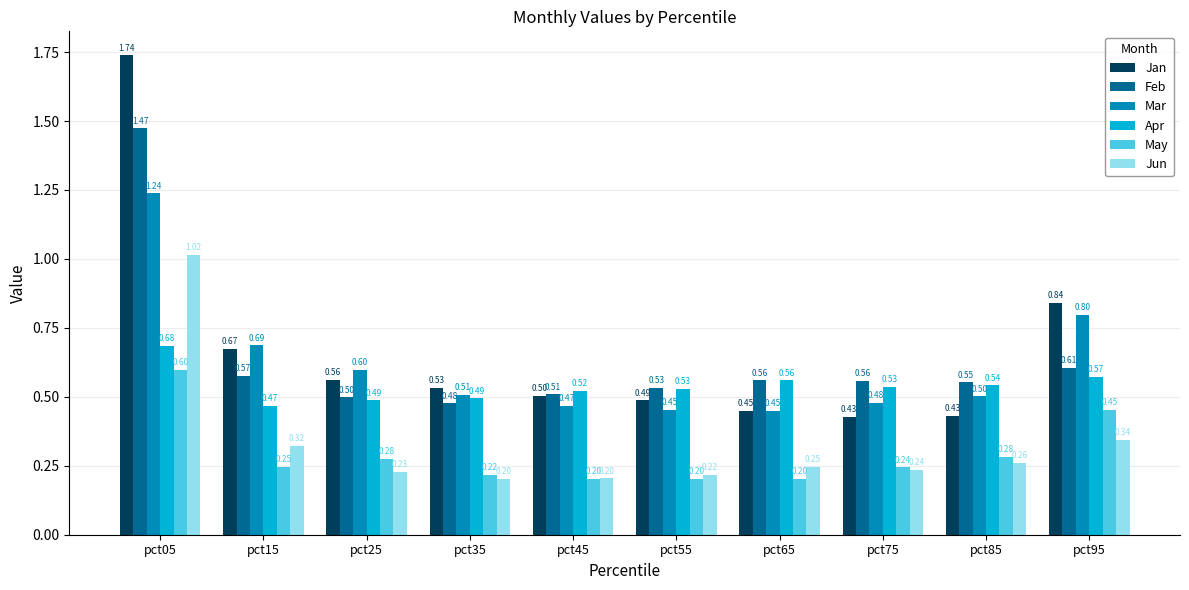

Rank the series at pct15 from lowest to highest value.

May, Jun, Apr, Feb, Jan, Mar